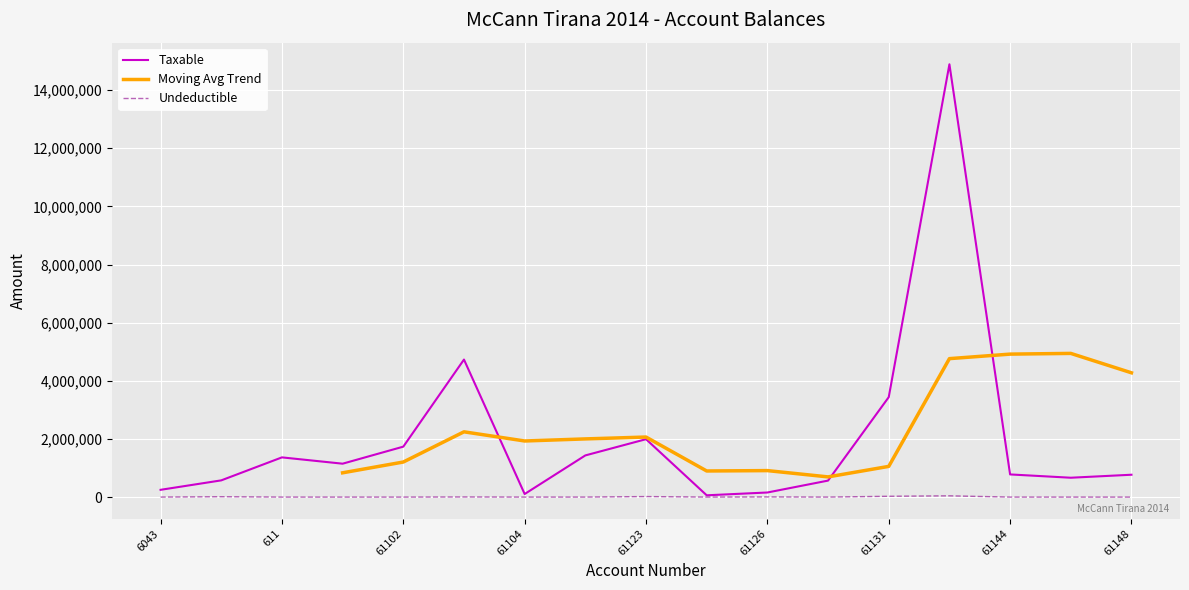

Is the value of Taxable at 61128 greater than the value of Undeductible at 61123?

Yes